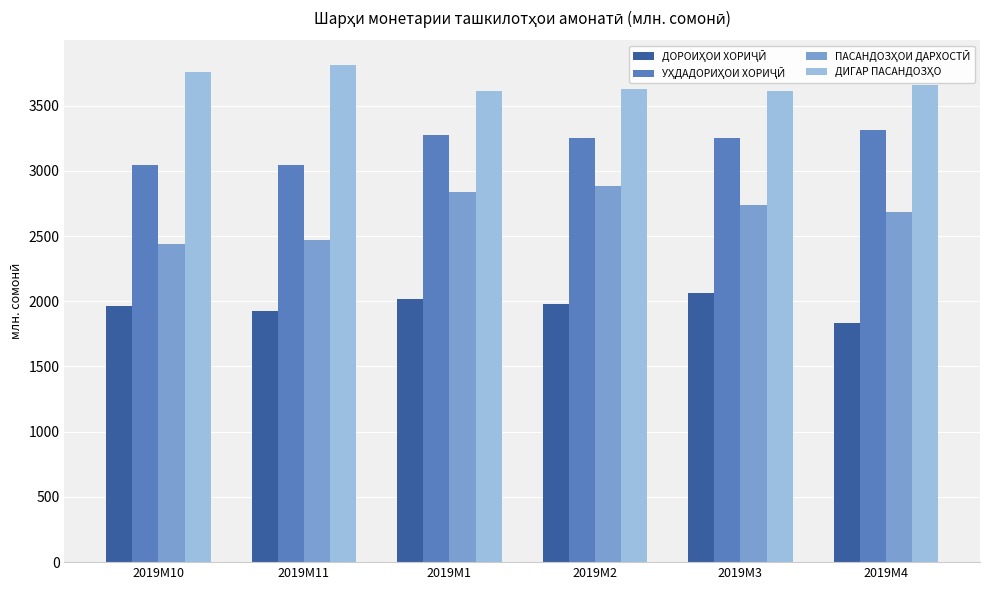

What is the spread (max minus min) of values at 2019M10?

1794.3